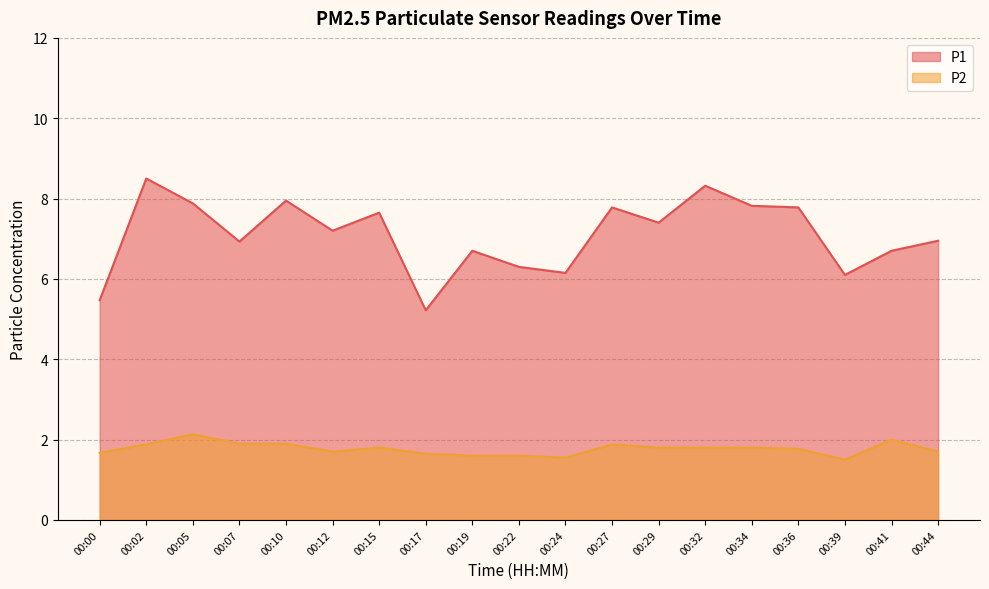

How many P2 values are between 1 and 2?

18